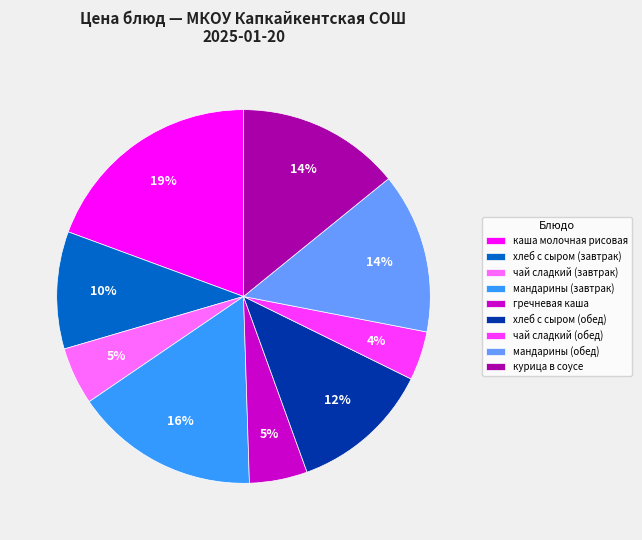

Combined, do каша молочная рисовая and гречневая каша account for over 50%?

No